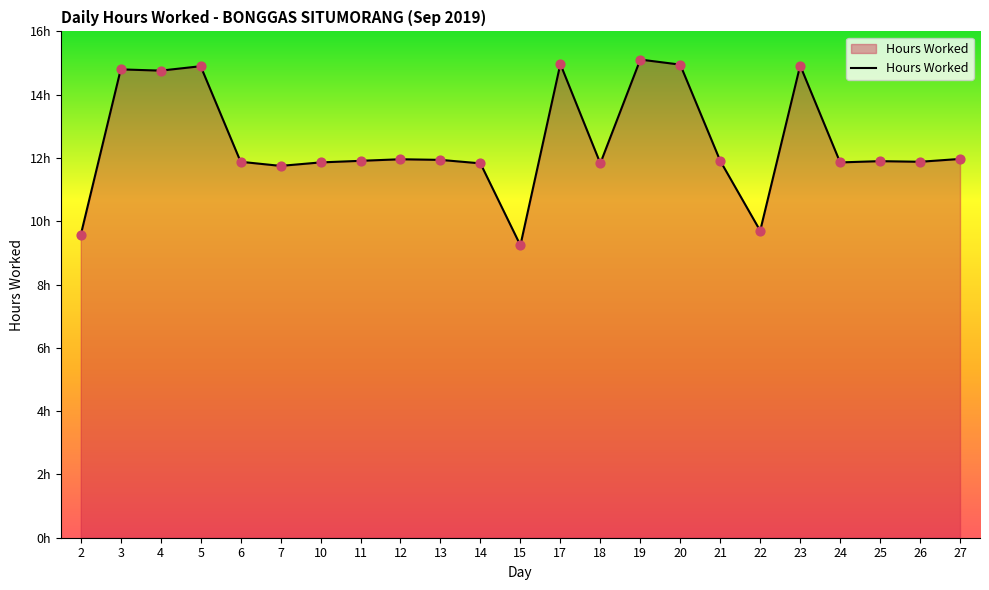

Between 7 and 26, which is larger?

26